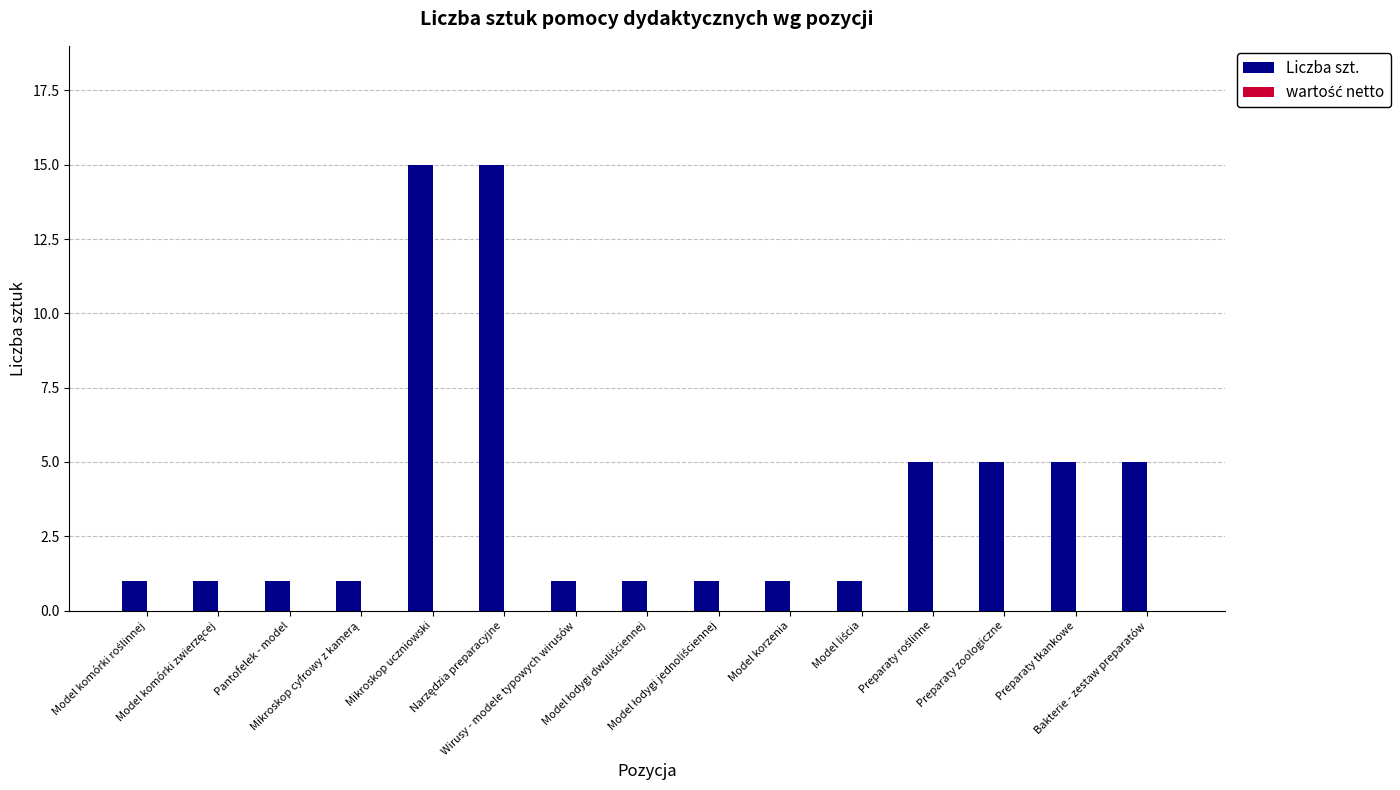

Between Wirusy - modele typowych wirusów and Mikroskop uczniowski, which is larger?

Mikroskop uczniowski